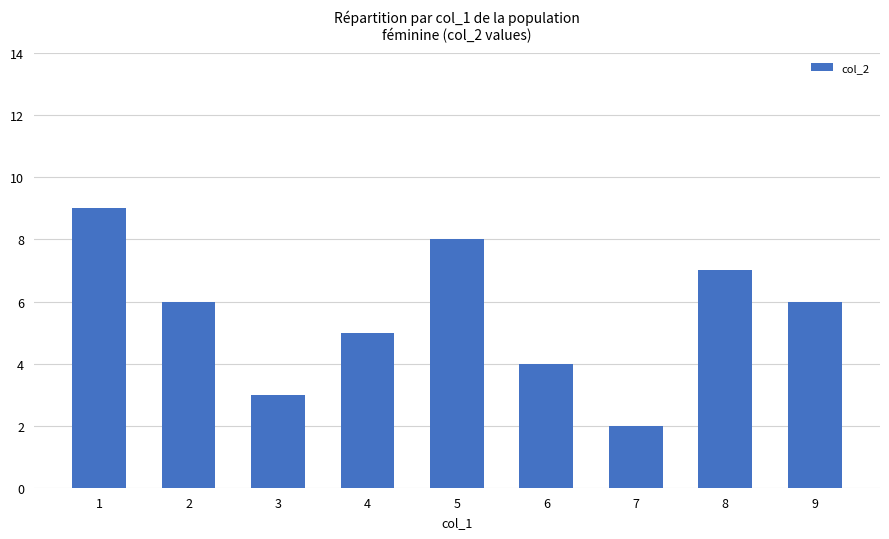

What is the value of the 9th bar from the left?

6